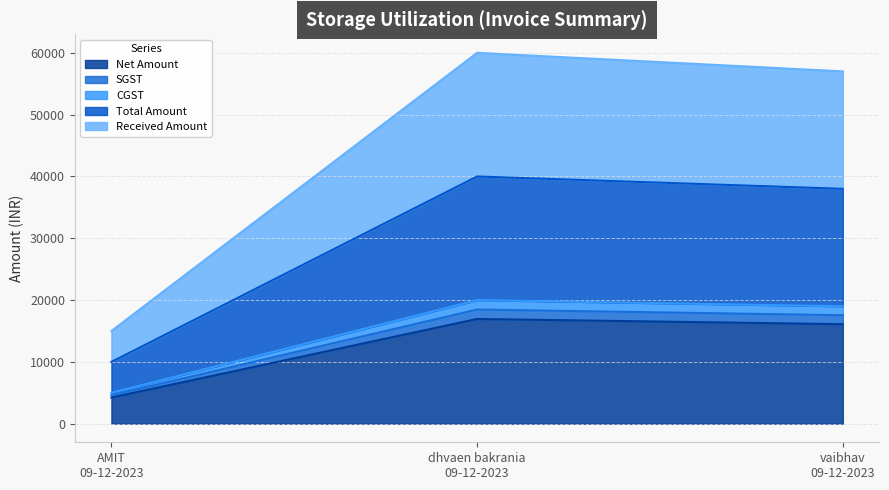

Reading left to right, what are all the values shown in this chart?

Net Amount: 4237.3	16949.2	16101.7
SGST: 5000.0	20000.0	19000.0
CGST: 10000.0	40000.0	38000.0
Total Amount: 15000.0	60000.0	57000.0
Received Amount: 4618.6	18474.6	17550.9